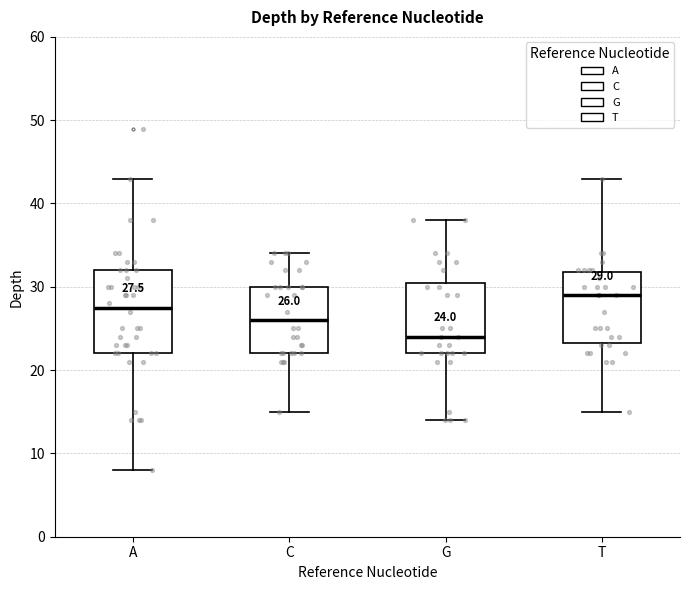

Comparing the boxes themselves (not the whiskers), which one is the tallest?

A